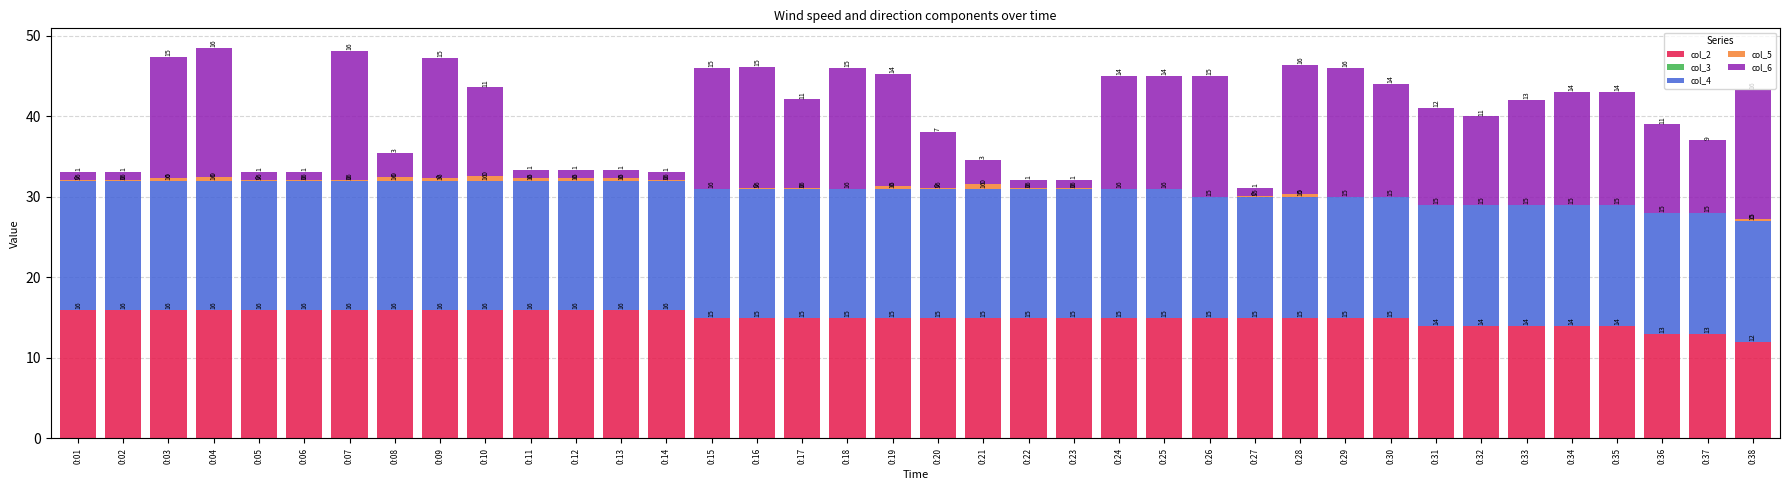

What is the maximum value for col_2?

16.0